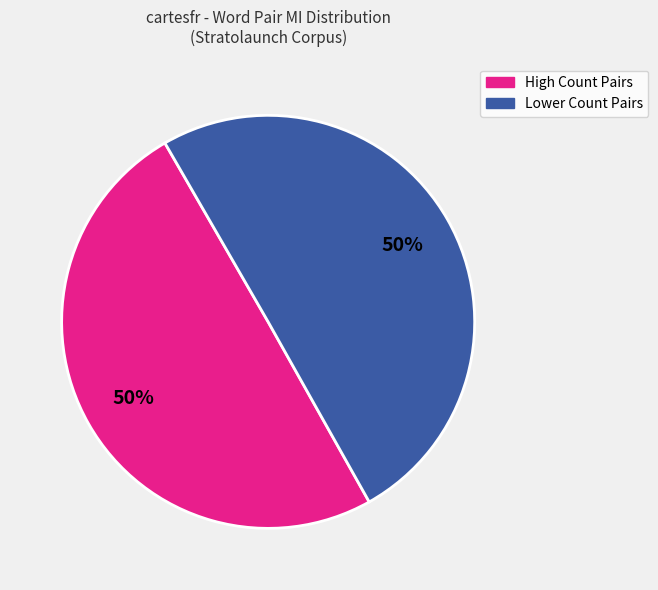

To the nearest percent, what is the average slice percentage?

50%